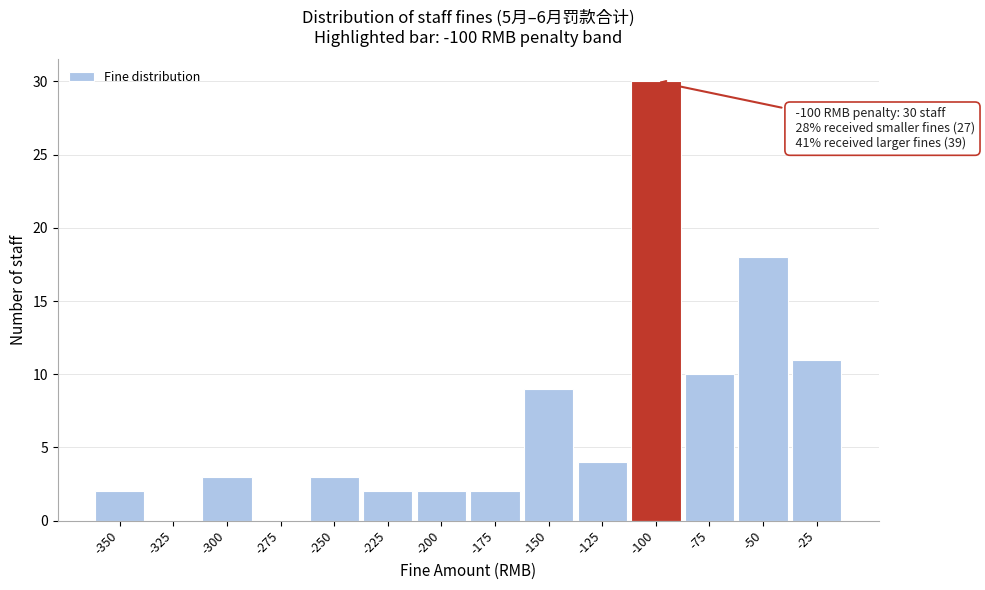

Reading left to right, what are all the values shown in this chart?

-350=2	-325=0	-300=3	-275=0	-250=3	-225=2	-200=2	-175=2	-150=9	-125=4	-100=30	-75=10	-50=18	-25=11